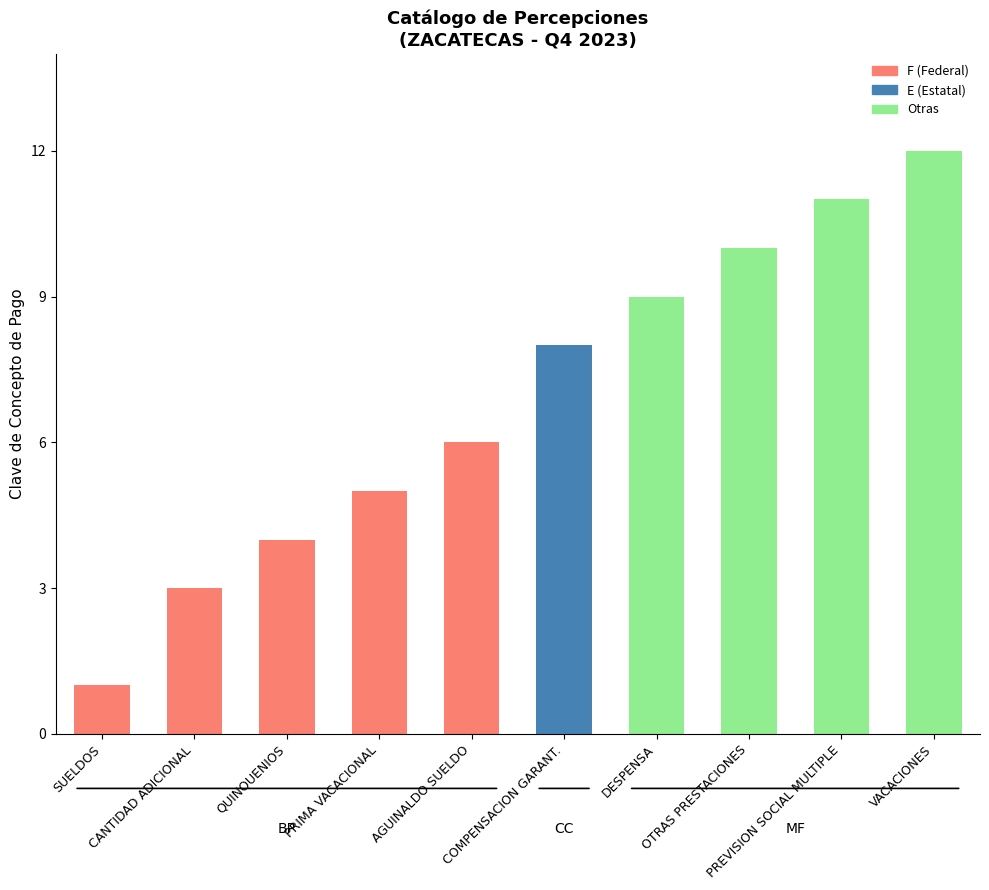

What is the difference between the values at VACACIONES and QUINQUENIOS?

8